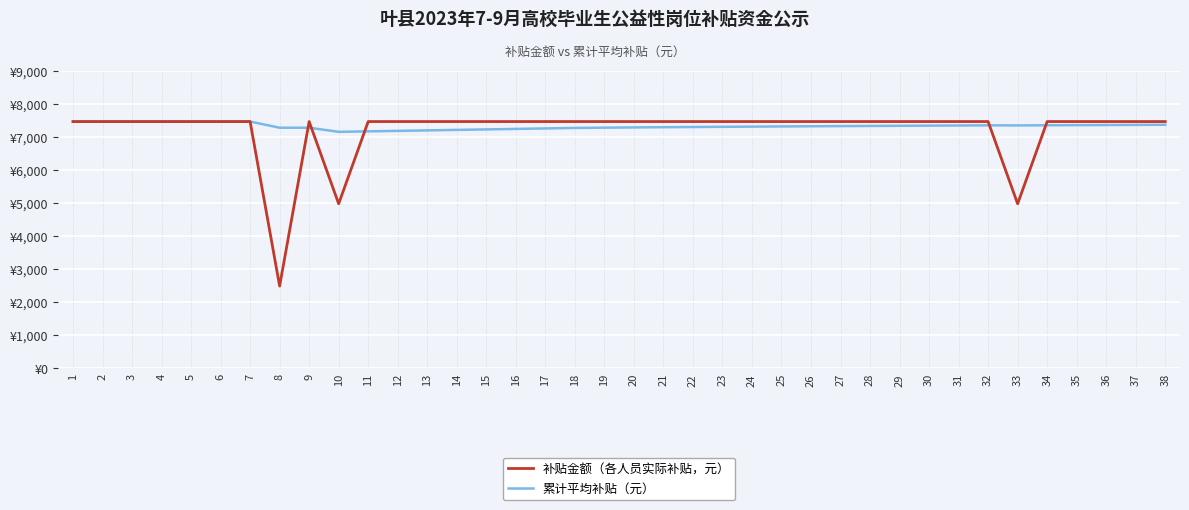

Reading right to left, what are all the values shown in this chart?

补贴金额（各人员实际补贴，元）: 38=7473.5	37=7473.5	36=7473.5	35=7473.5	34=7473.5	33=4982.3	32=7473.5	31=7473.5	30=7473.5	29=7473.5	28=7473.5	27=7473.5	26=7473.5	25=7473.5	24=7473.5	23=7473.5	22=7473.5	21=7473.5	20=7473.5	19=7473.5	18=7473.5	17=7473.5	16=7473.5	15=7473.5	14=7473.5	13=7473.5	12=7473.5	11=7473.5	10=4982.3	9=7473.5	8=2491.2	7=7473.5	6=7473.5	5=7473.5	4=7473.5	3=7473.5	2=7473.5	1=7473.5
累计平均补贴（元）: 38=7376.2	37=7372.4	36=7368.6	35=7364.7	34=7360.8	33=7356.8	32=7358.9	31=7354.5	30=7350.1	29=7345.4	28=7340.7	27=7335.9	26=7330.9	25=7325.6	24=7320.1	23=7314.5	22=7308.5	21=7302.4	20=7295.8	19=7288.4	18=7280.1	17=7265.3	16=7250.6	15=7235.8	14=7221.1	13=7206.3	12=7191.6	11=7176.8	10=7162.0	9=7286.9	8=7286.9	7=7473.5	6=7473.5	5=7473.5	4=7473.5	3=7473.5	2=7473.5	1=7473.5